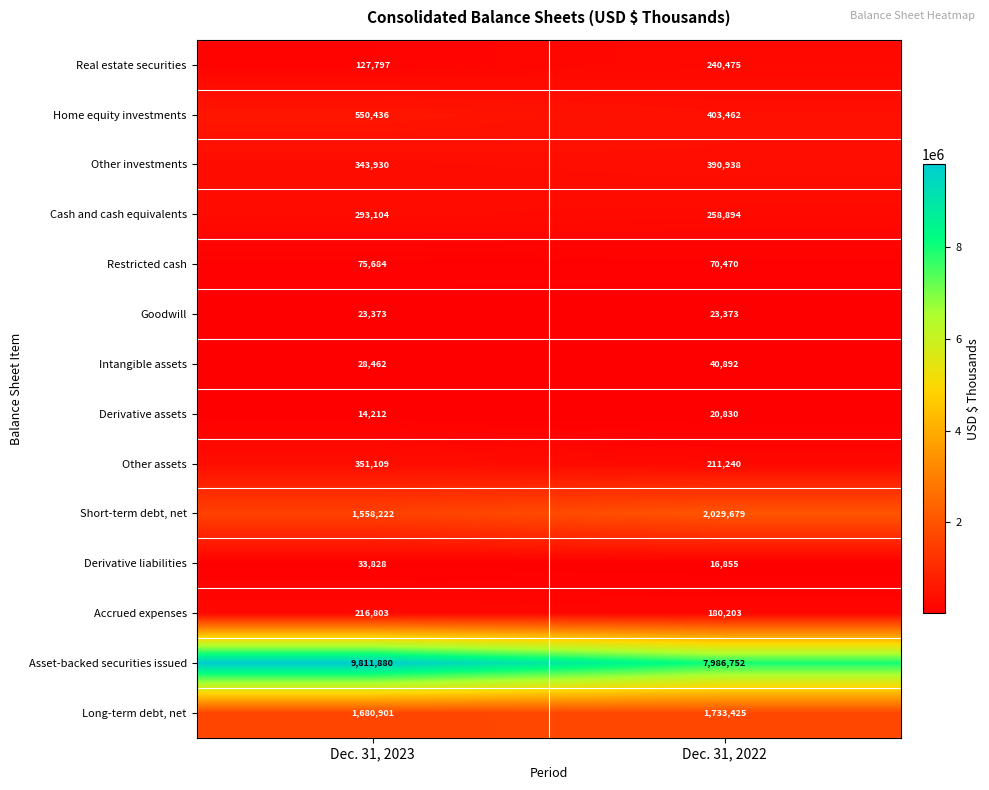

At which category is the sum across all series the highest?

Dec. 31, 2023